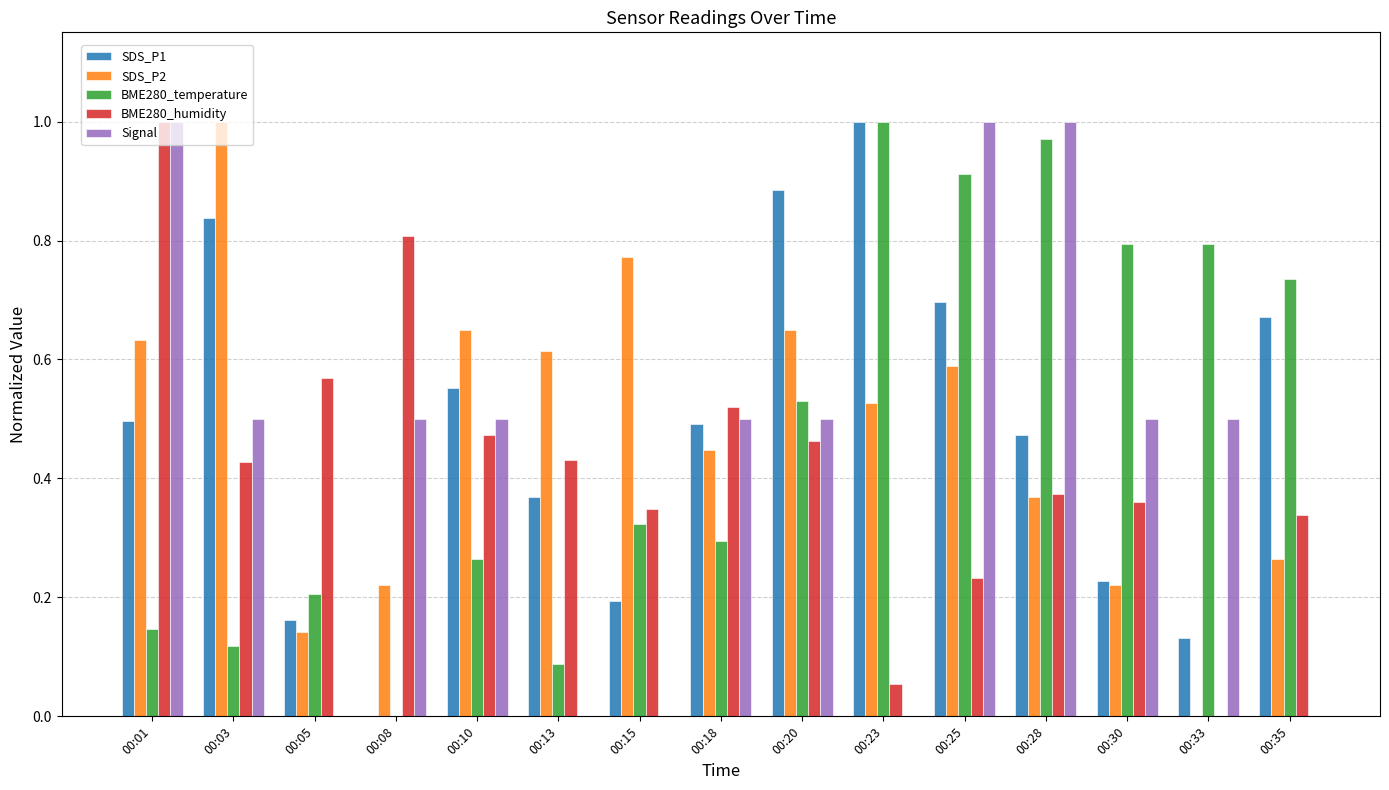

Which series changed the most between 00:25 and 00:30?

Signal